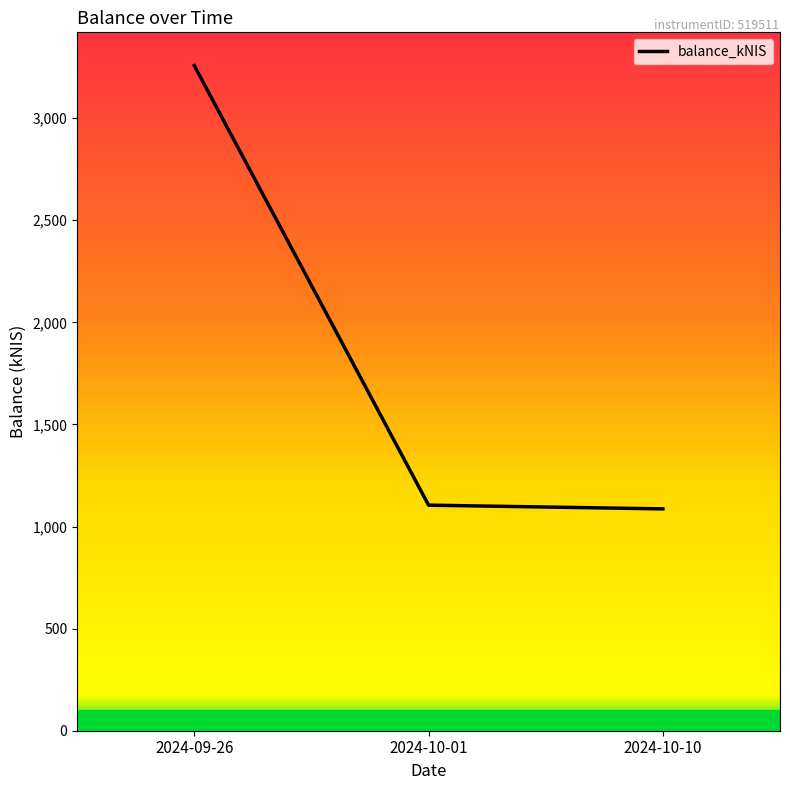

What is the sum of all values?

5448.1